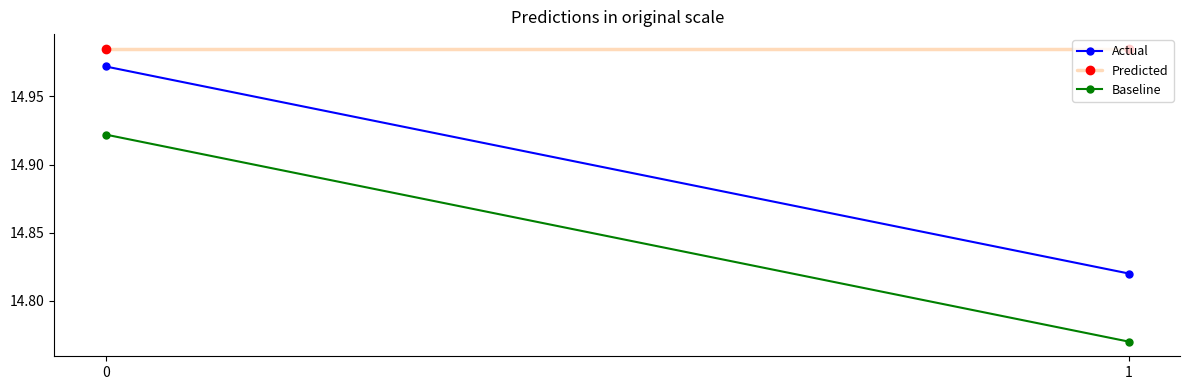

Between 0 and 1, which series saw the biggest shift?

Actual